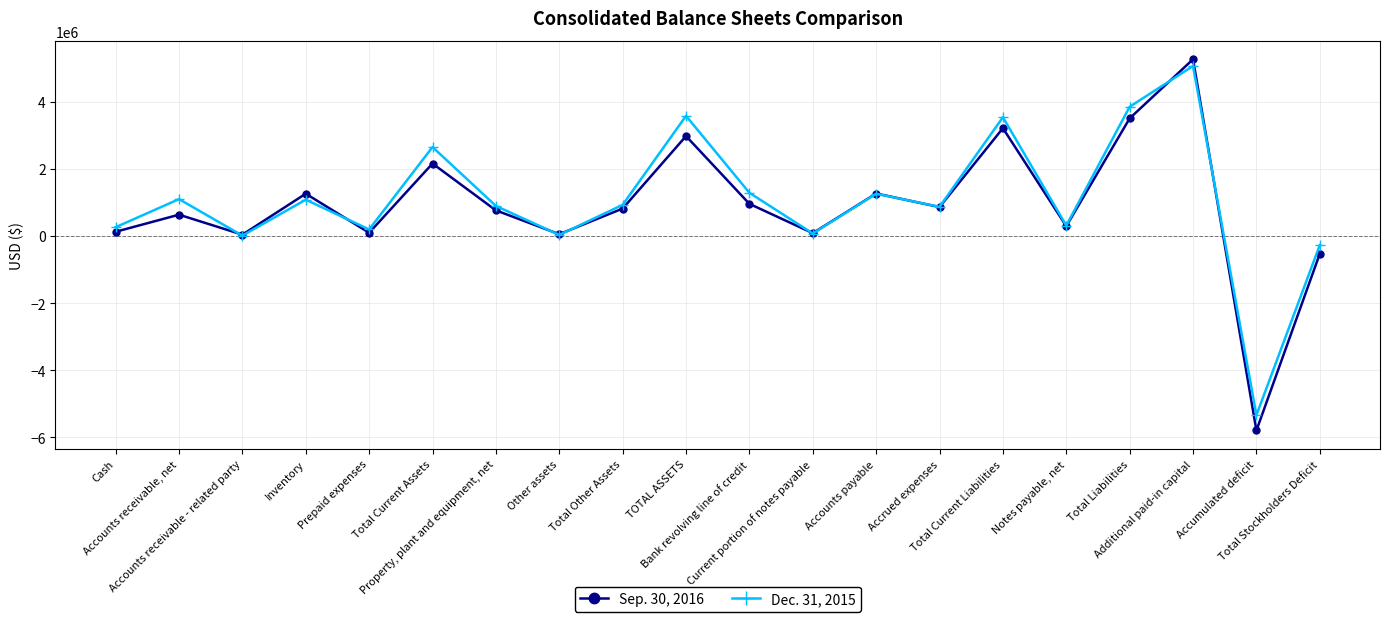

What is the difference between the Dec. 31, 2015 values at Bank revolving line of credit and TOTAL ASSETS?

2293903